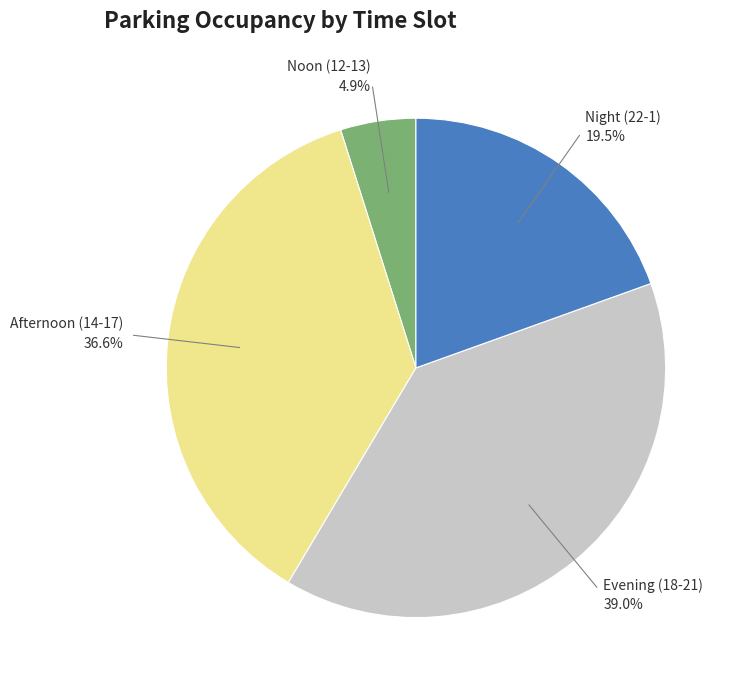

Rank the categories by value from highest to lowest.

Evening (18-21), Afternoon (14-17), Night (22-1), Noon (12-13)